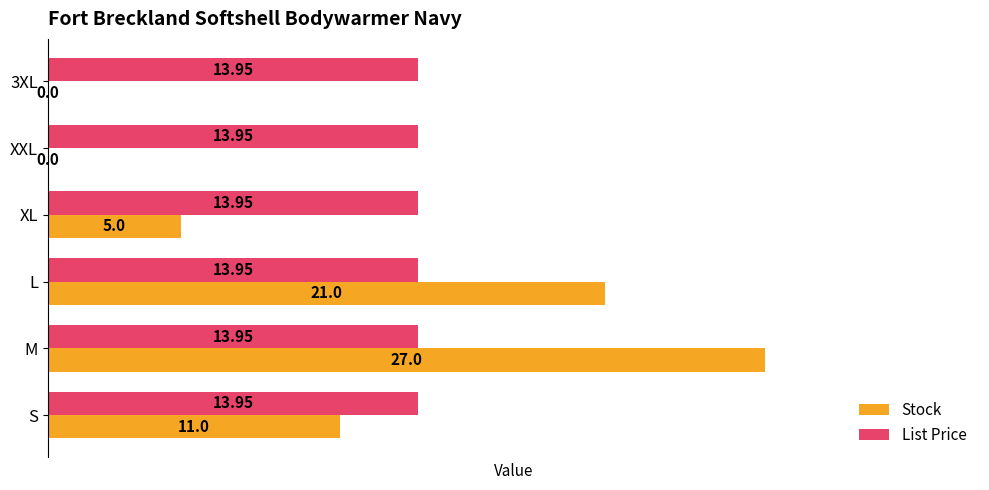

At which label is Stock closest to 13?

S